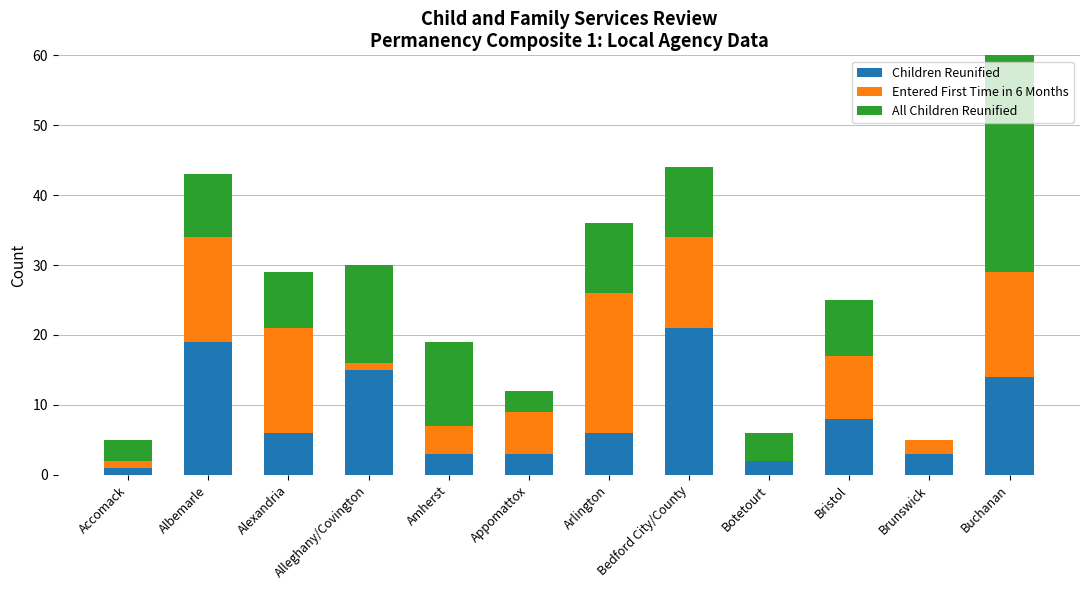

The Children Reunified series shows 14 at Buchanan. True or false?

True